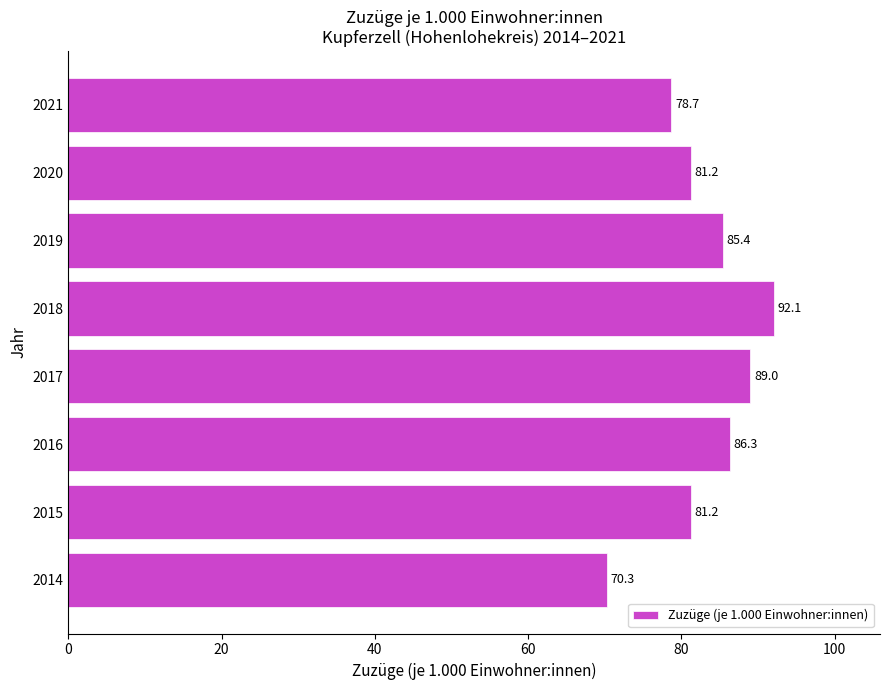

What is the sum of all values?

664.2